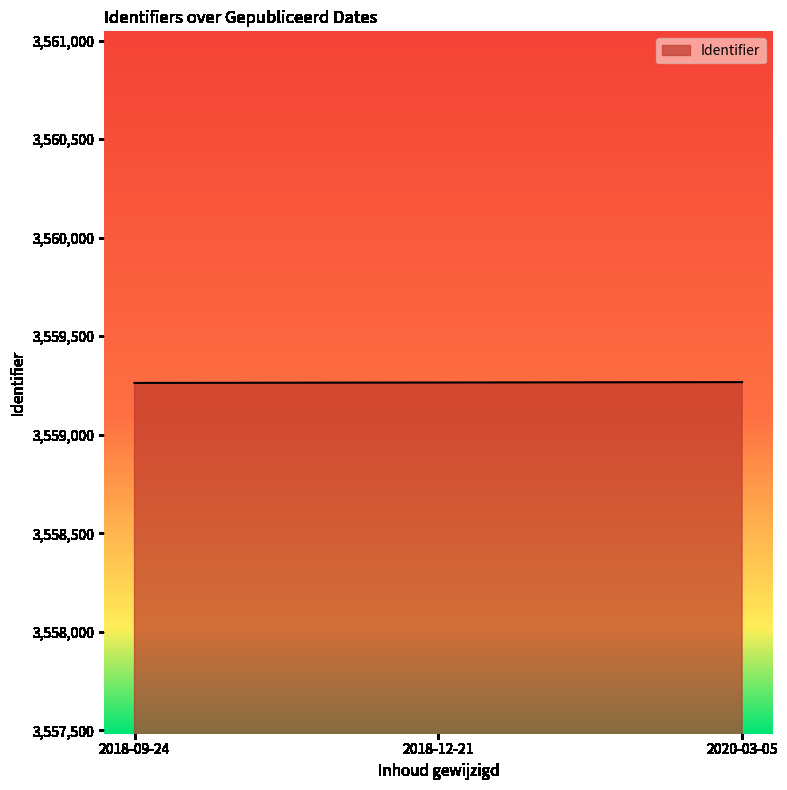

What is the minimum value shown in the chart?

3559263